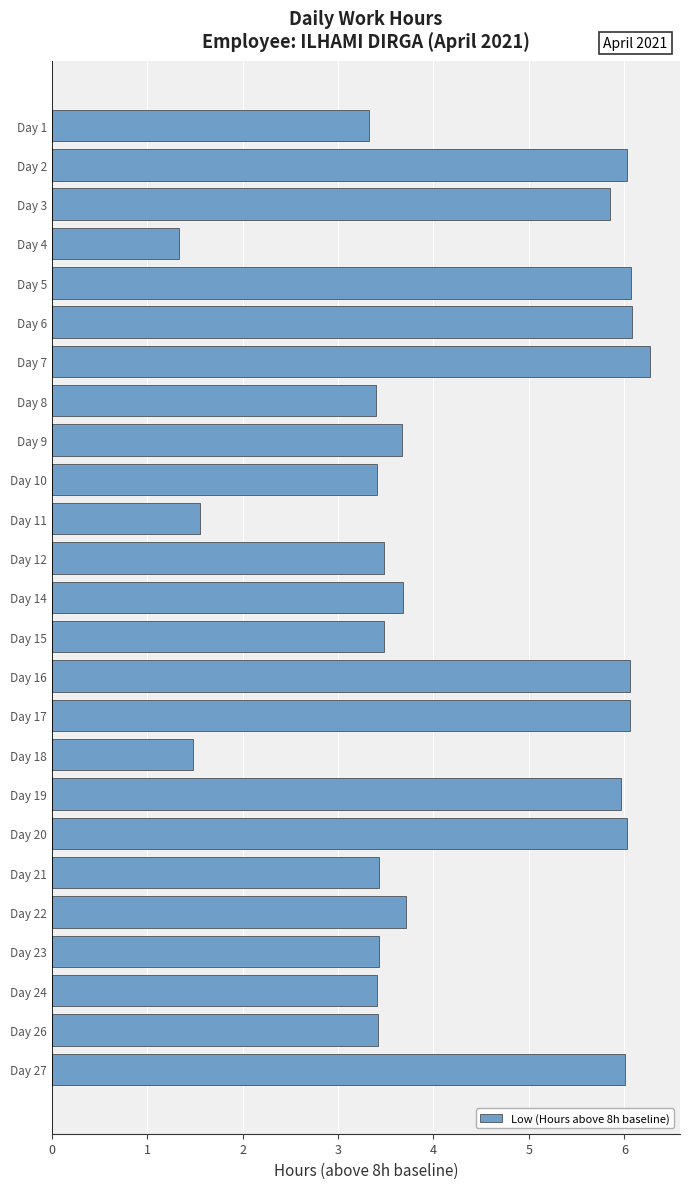

What is the ratio of the value at Day 2 to the value at Day 16?

1.0